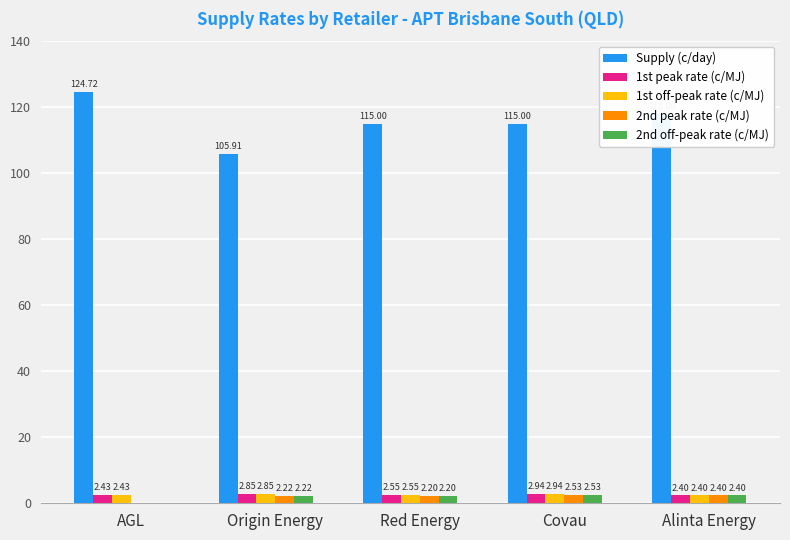

Is the value of 1st off-peak rate (c/MJ) at Alinta Energy greater than the value of 1st peak rate (c/MJ) at Red Energy?

No